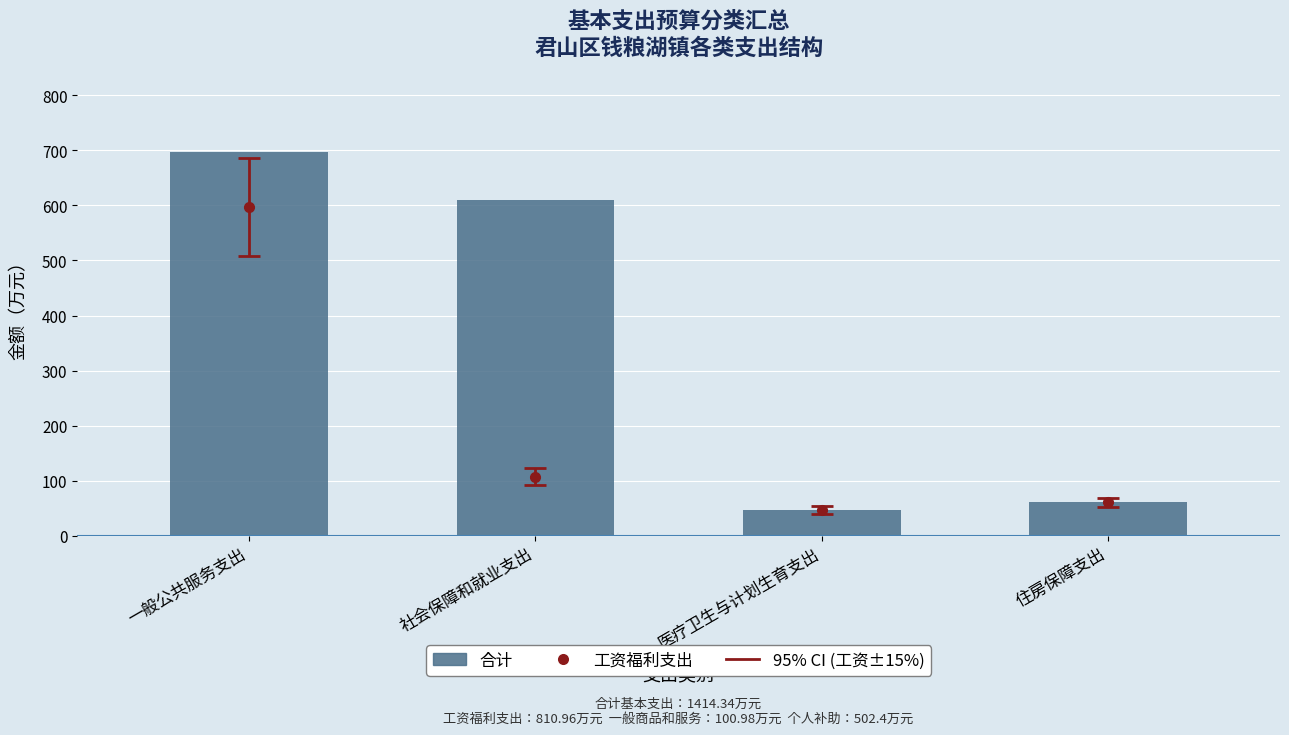

Reading left to right, extract all data points from this chart.

698.0	609.6	46.4	60.3